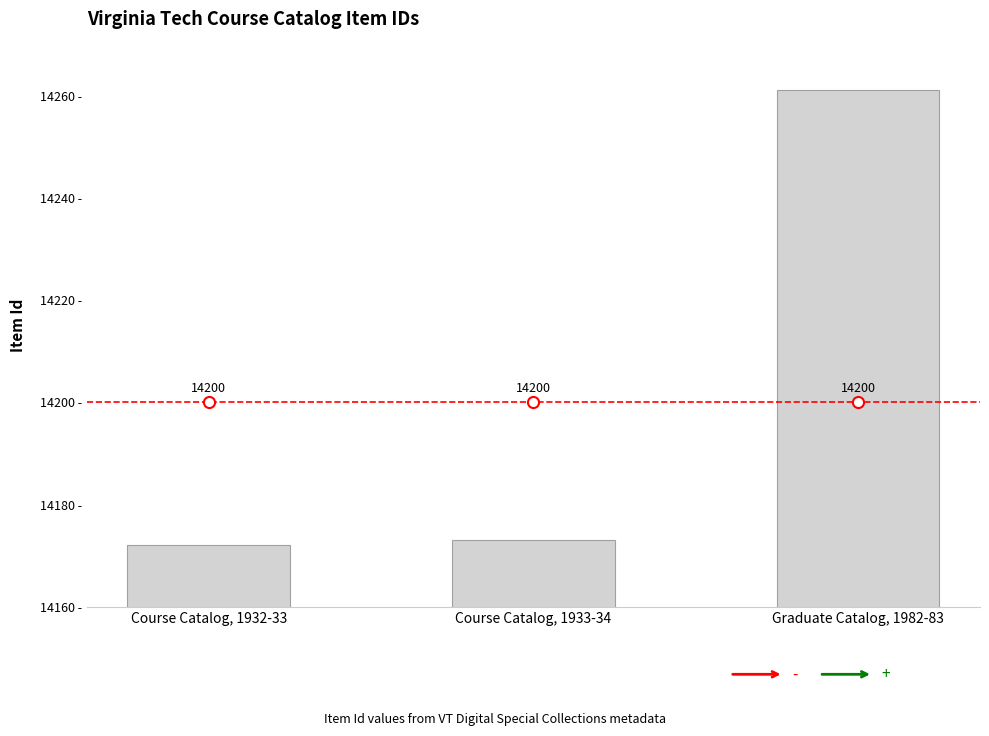

What position from the right is Course Catalog, 1933-34?

2